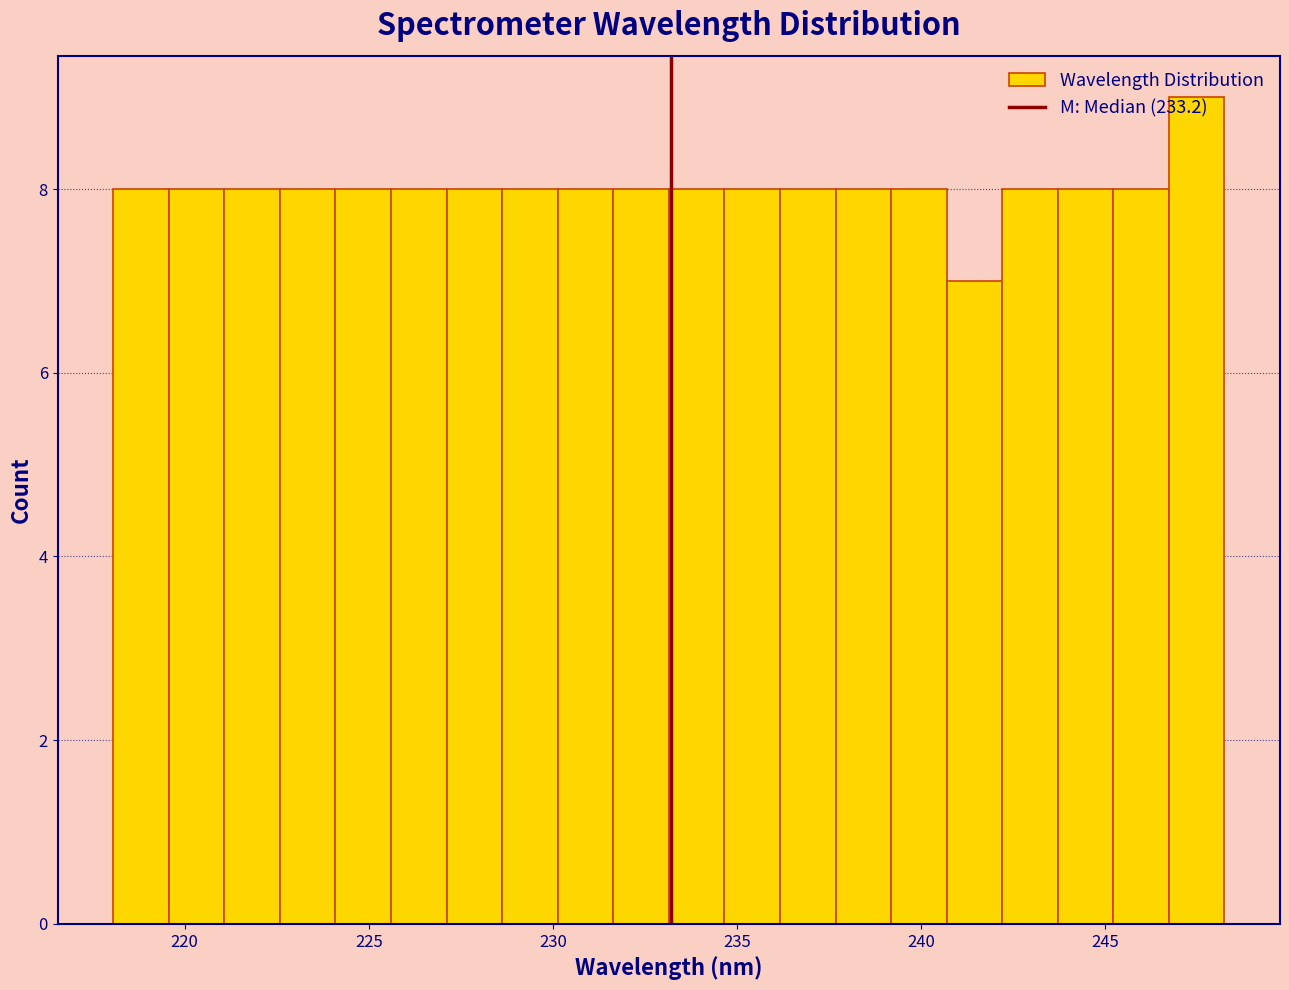

Read against the x-axis, roughly where is the centre of the tallest bar?

247.5